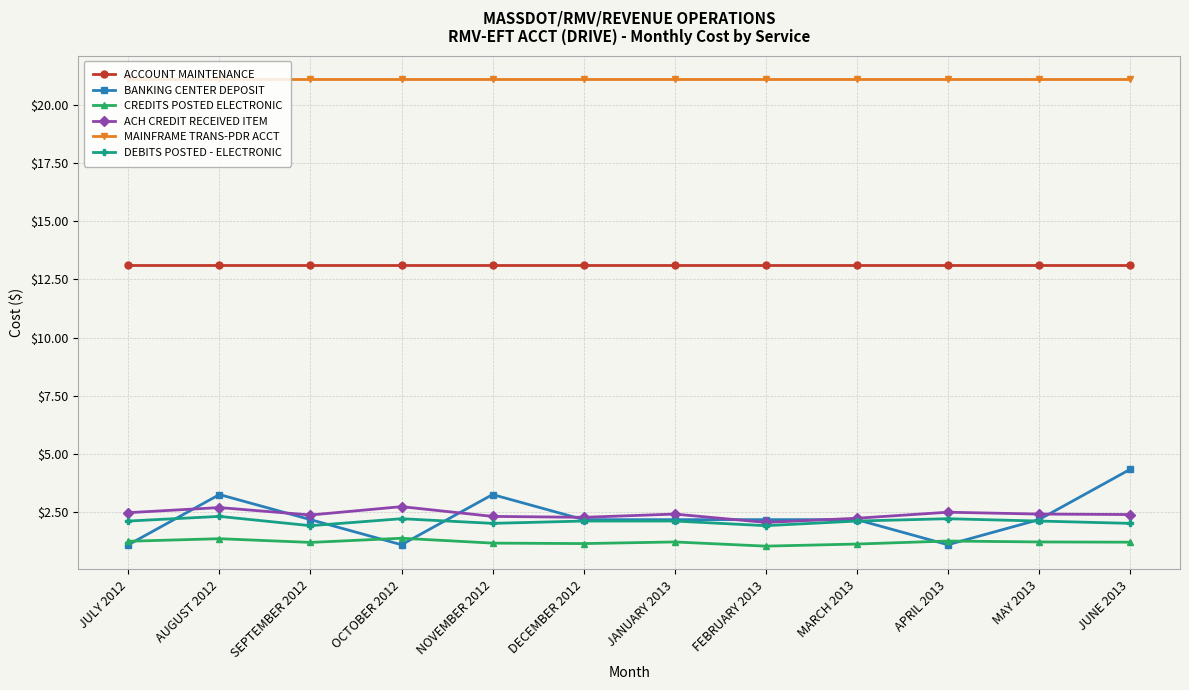

How many lines are shown in the chart?

6